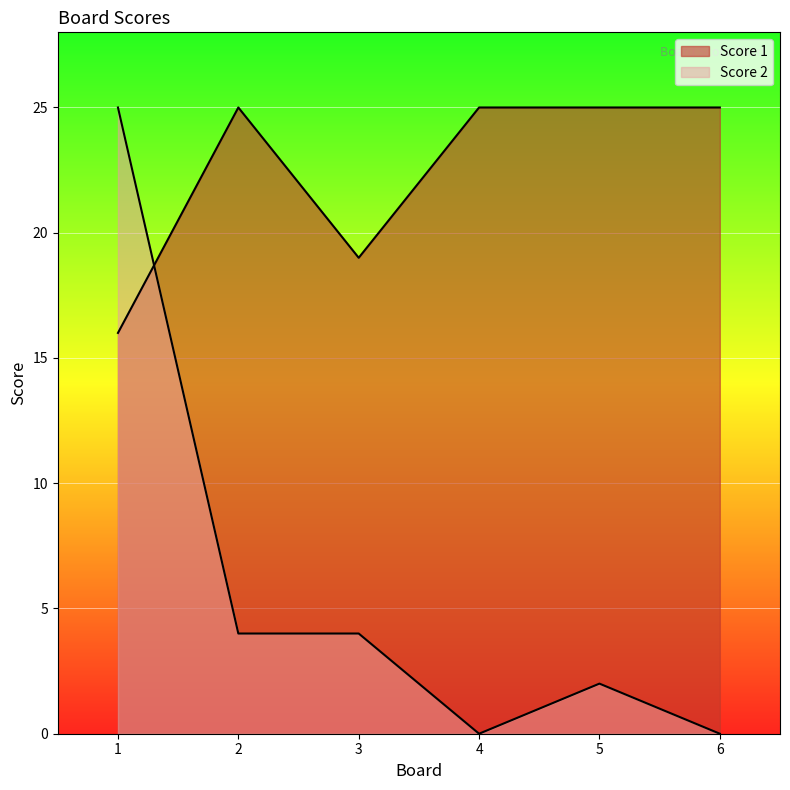

Reading left to right, what are all the values shown in this chart?

Score 2: 25	4	4	0	2	0
Score 1: 16	25	19	25	25	25